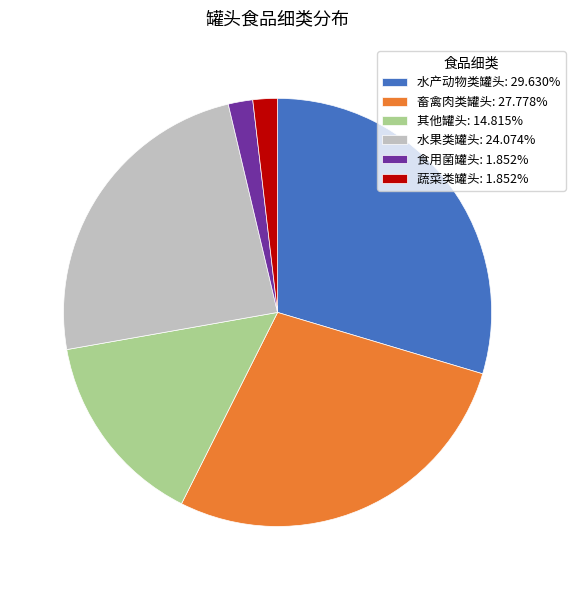

Do 食用菌罐头 and 畜禽肉类罐头 together represent more than half of the pie?

No